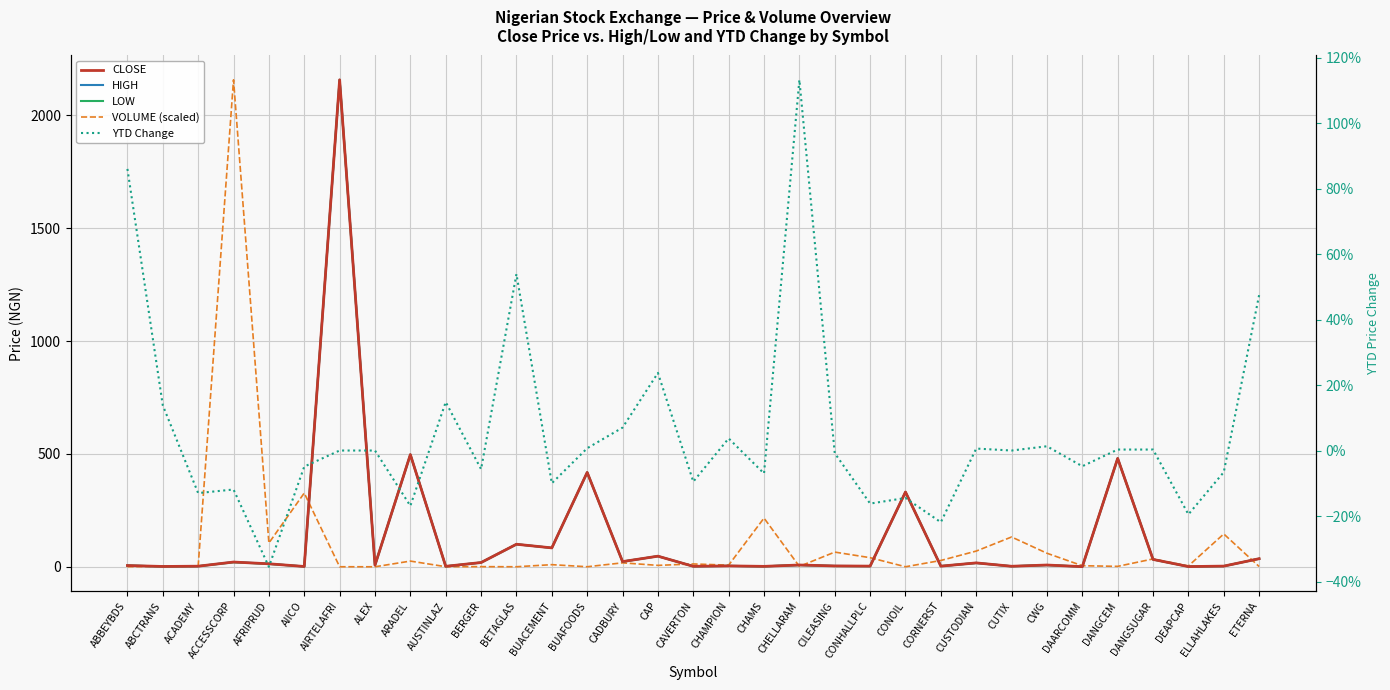

At which category does HIGH reach its first local peak?

ACCESSCORP